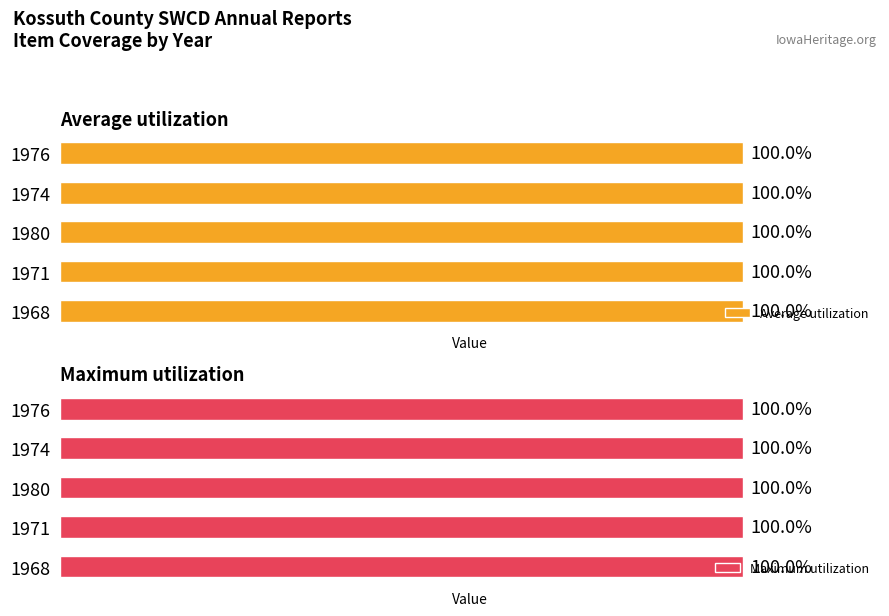

Between 1974 and 1971, which is larger?

1974